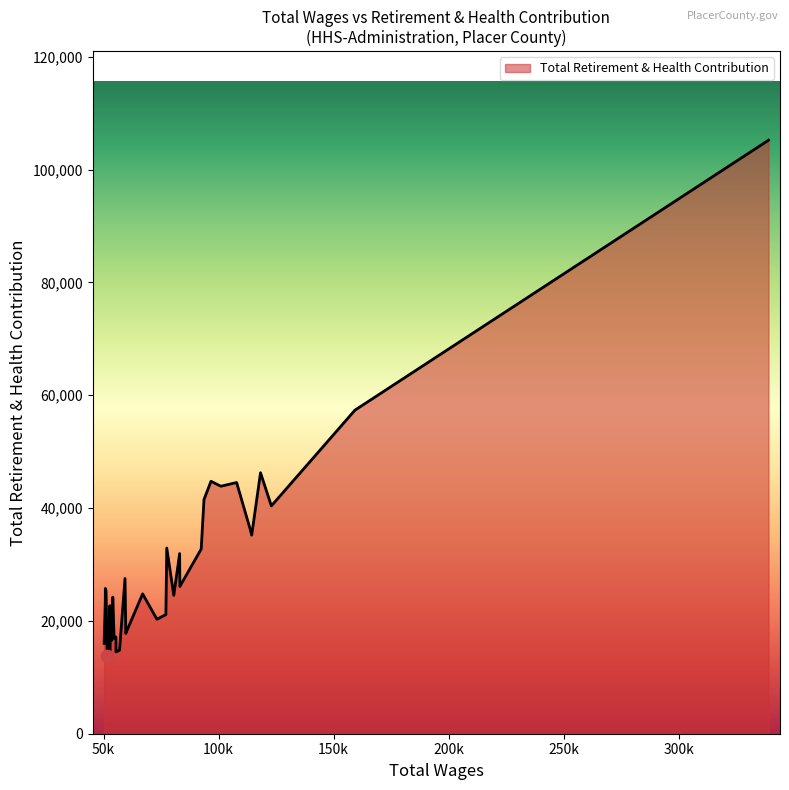

What is the change in value from 33 to 35?

-2362